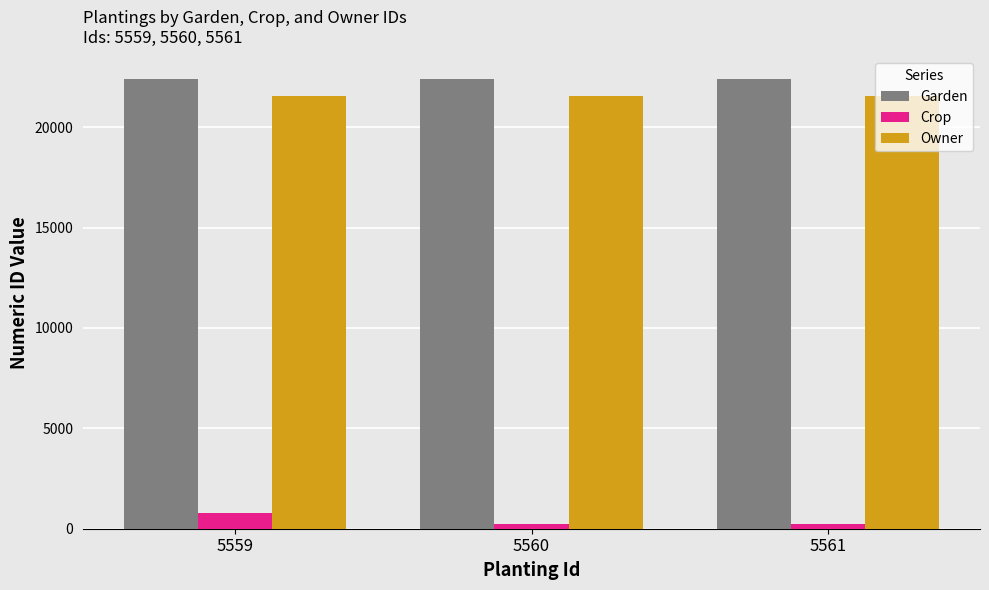

Is it true that Garden equals 13726 at 5559?

False